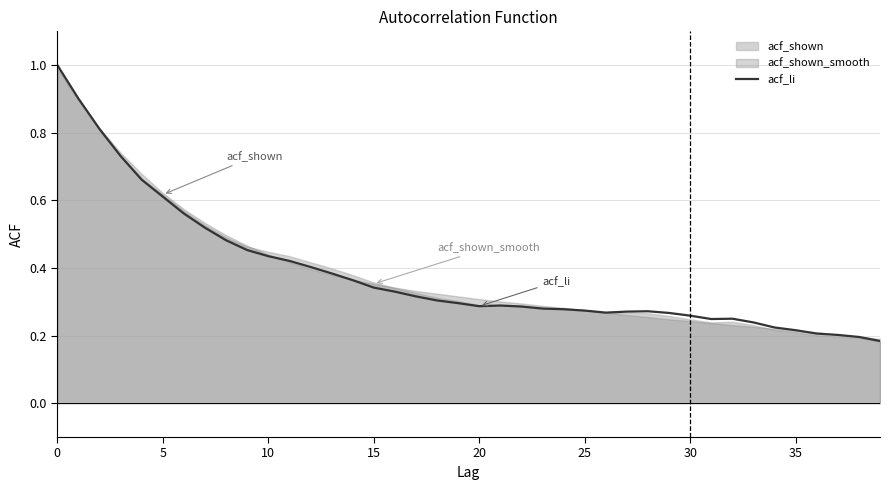

What is the average value?

0.4